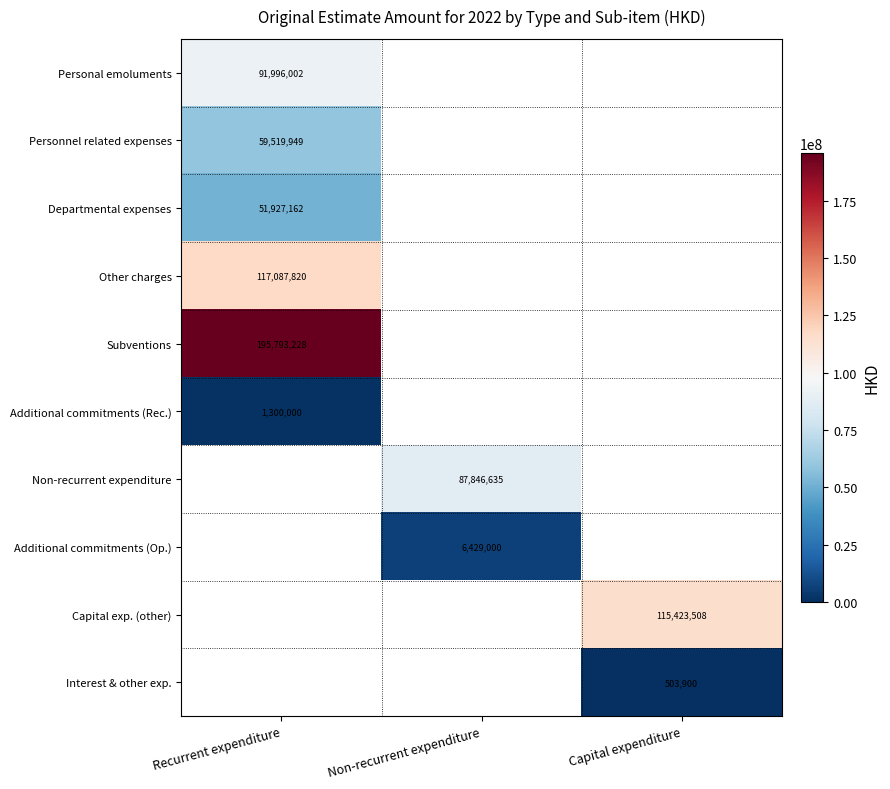

True or false: Departmental expenses has a value of 51927162 at Recurrent expenditure.

True